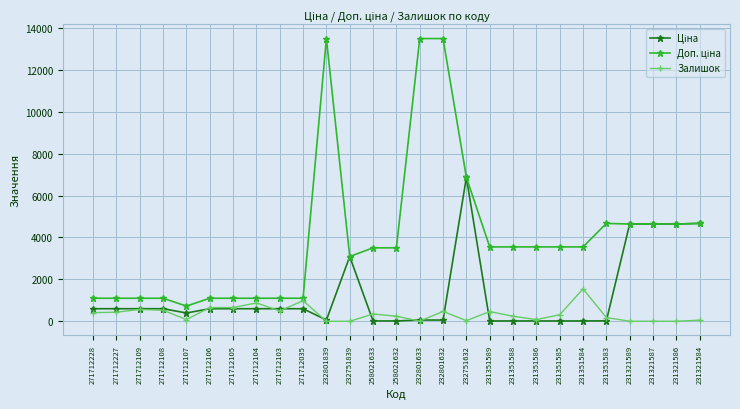

What is the label of the 5th point from the right?

231351583